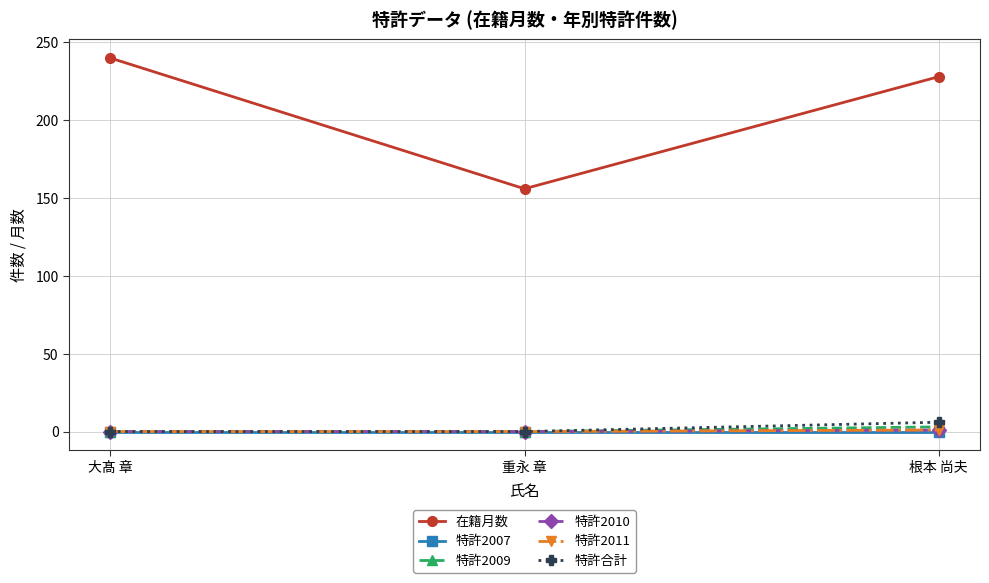

Reading right to left, extract all data points from this chart.

在籍月数: 228	156	240
特許2007: 0	0	0
特許2009: 3	0	0
特許2010: 1	0	0
特許2011: 1	0	0
特許合計: 6	0	0